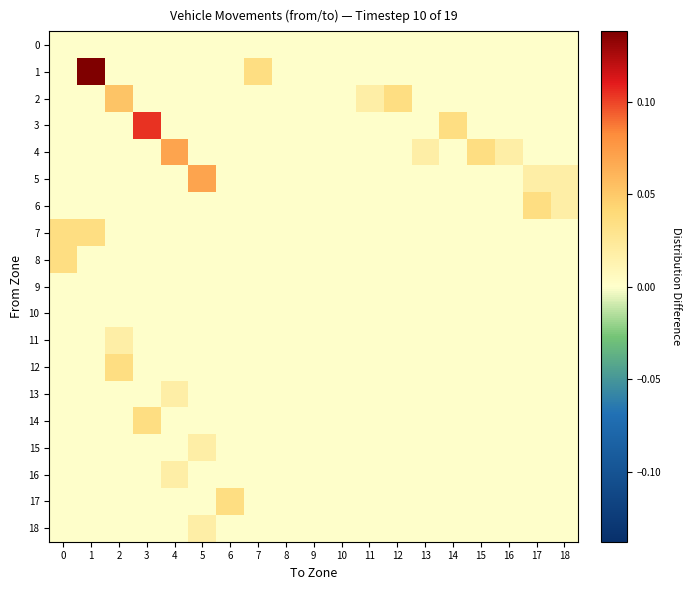

What is the total value across all series at 0?

0.1